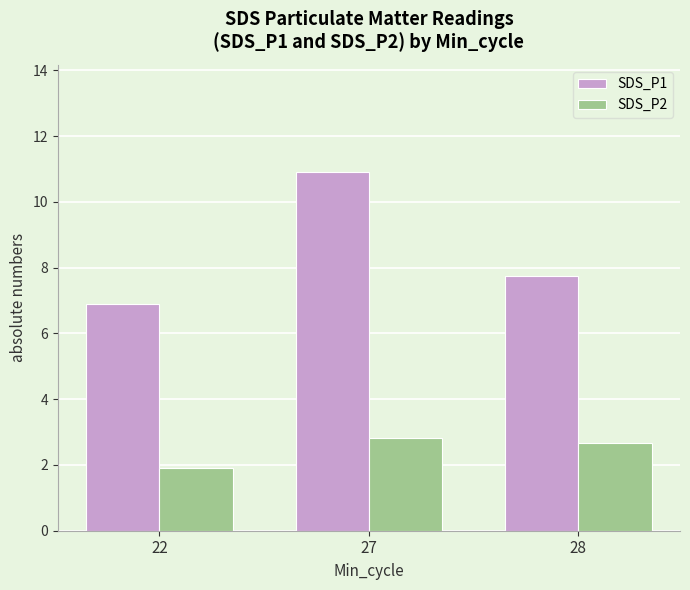

Reading right to left, what are all the values shown in this chart?

SDS_P1: 28=7.7	27=10.9	22=6.9
SDS_P2: 28=2.7	27=2.8	22=1.9